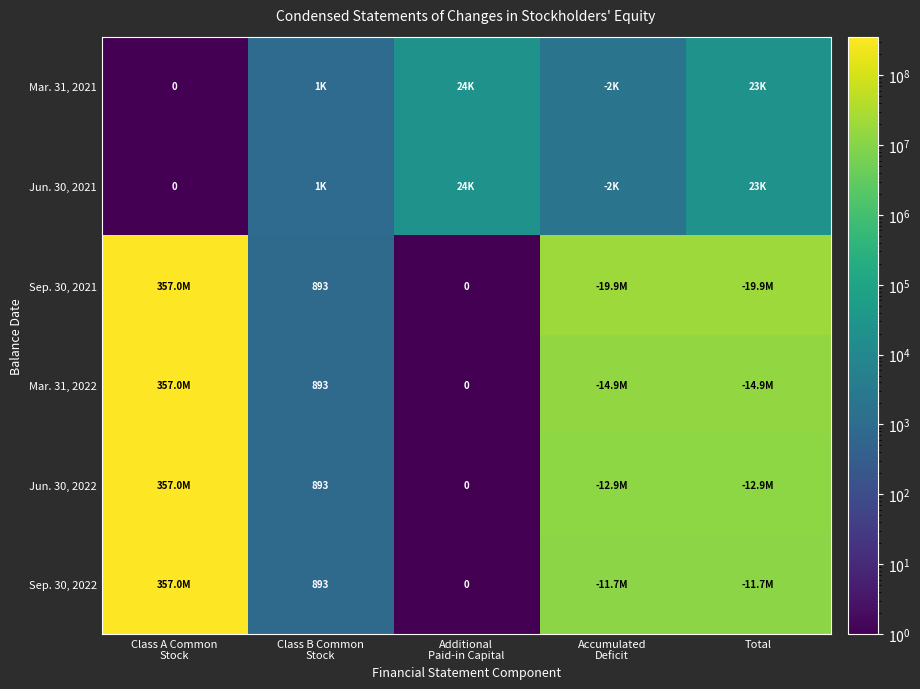

Is it true that Sep. 30, 2021 equals 31129706.7 at Total?

False